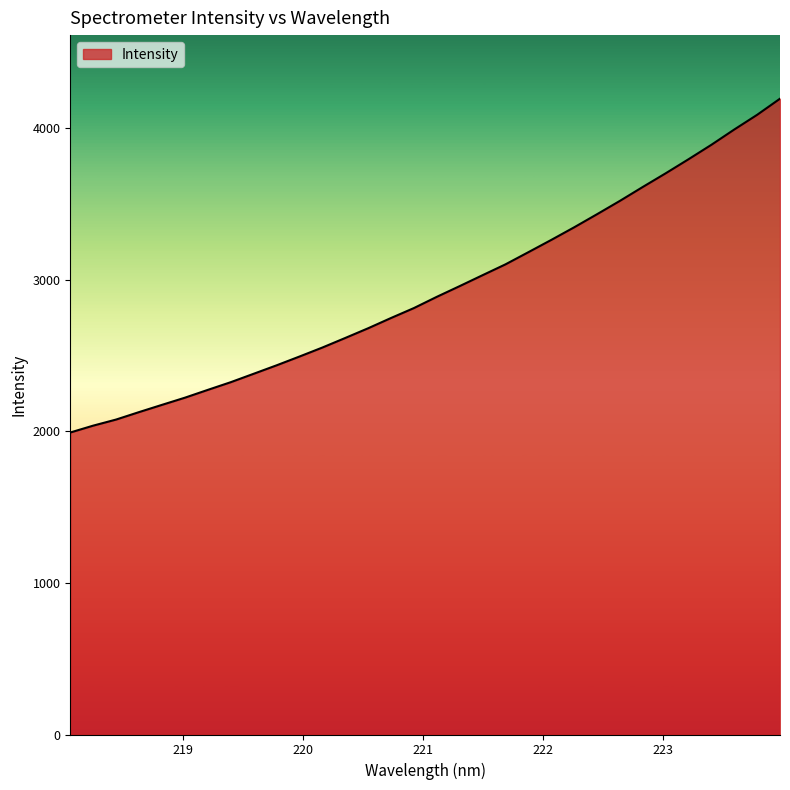

What is the maximum value shown in the chart?

4194.4